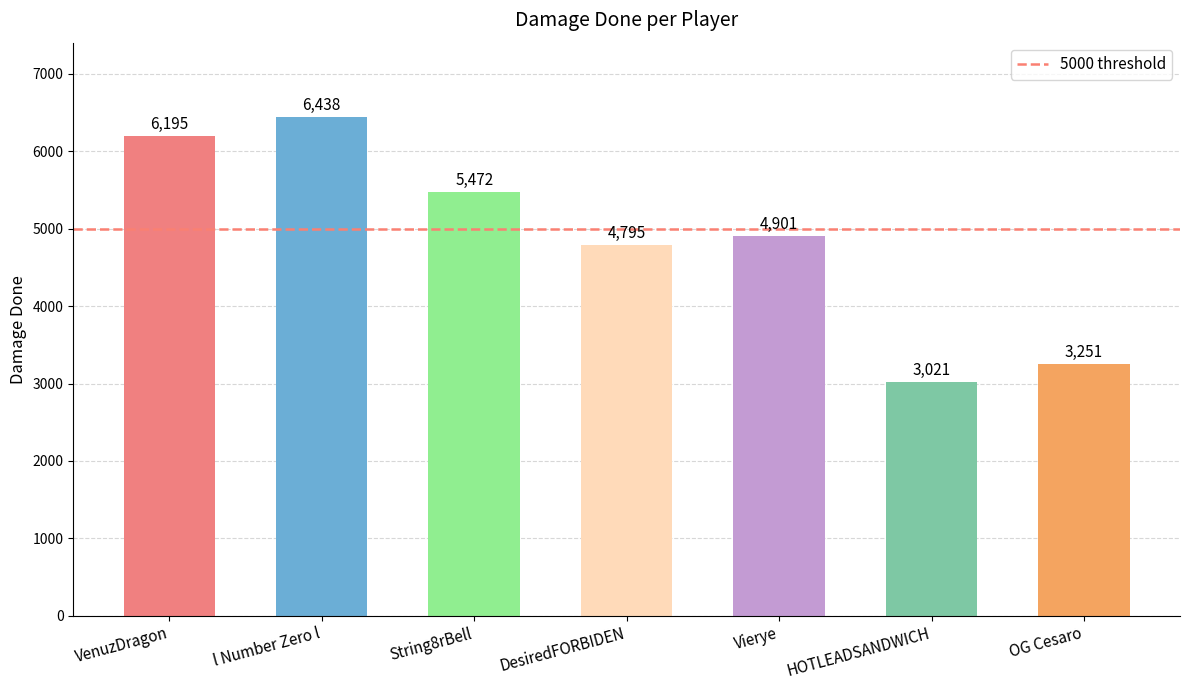

Between VenuzDragon and String8rBell, which is larger?

VenuzDragon